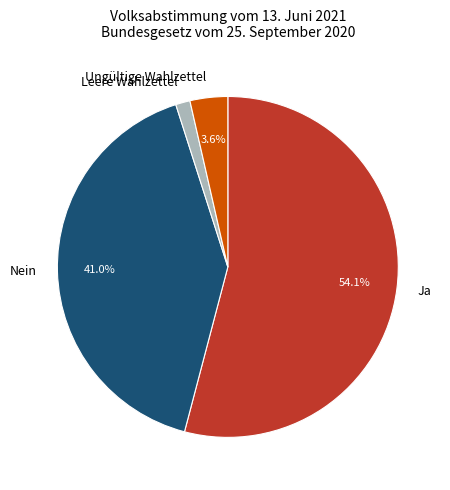

To the nearest percent, what is the average slice percentage?

25%